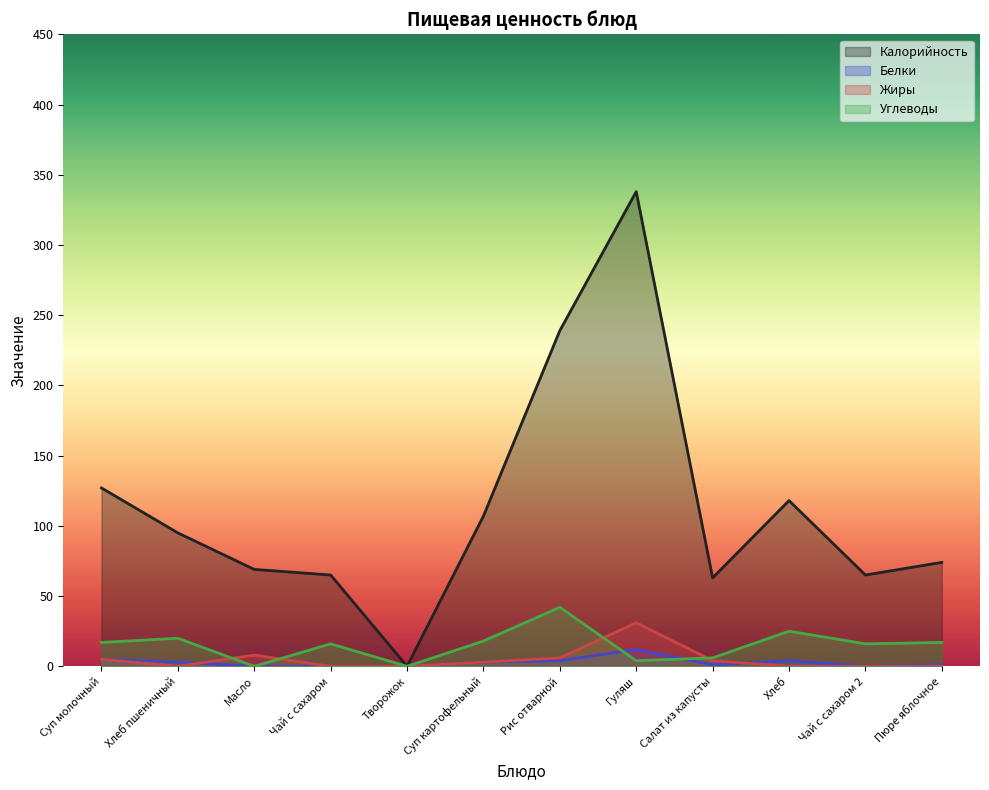

What is the label of the 11th point from the right?

Хлеб пшеничный